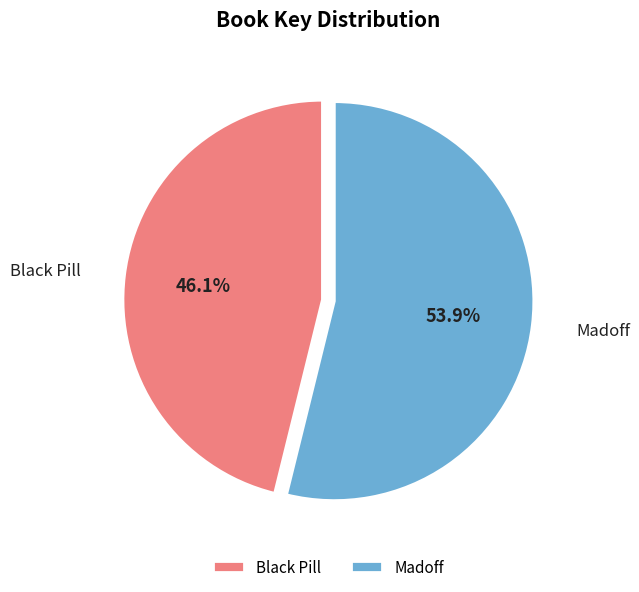

To the nearest percent, what is the difference between the largest and smallest slice percentages?

8%